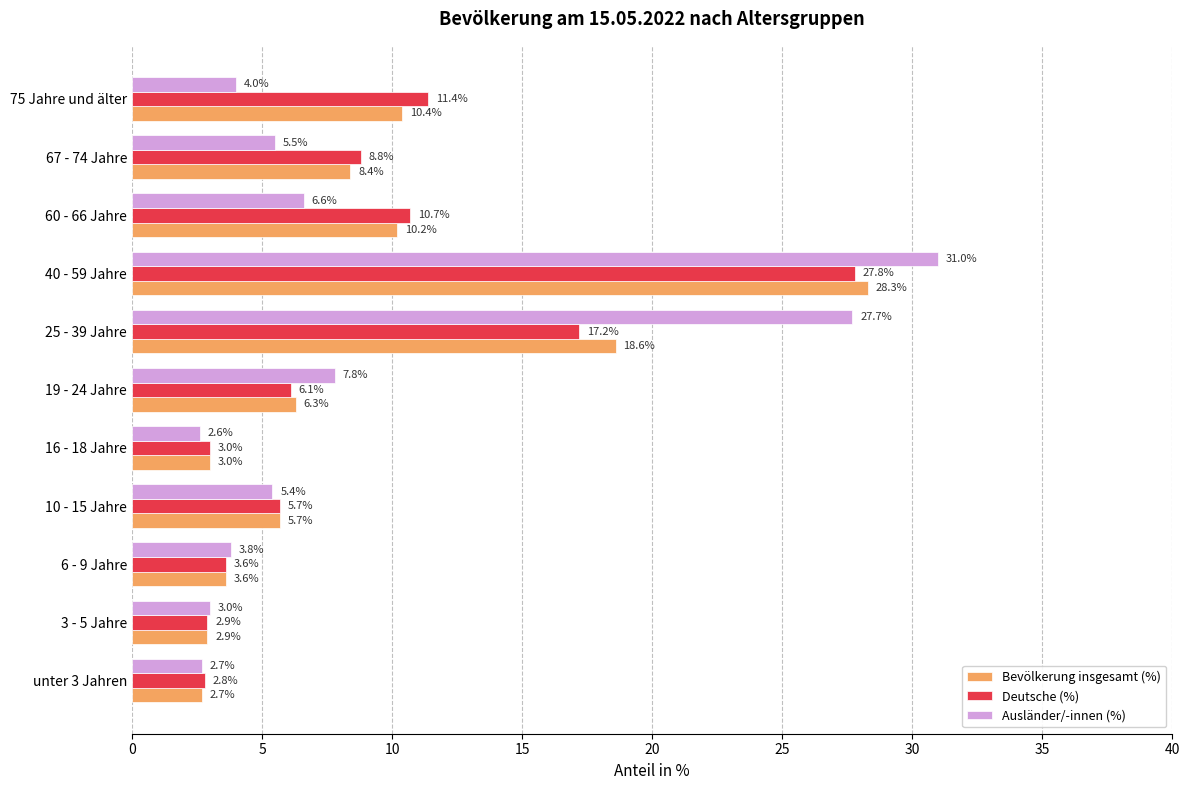

What is the sum of the Deutsche (%) values at 60 - 66 Jahre and 3 - 5 Jahre?

13.6